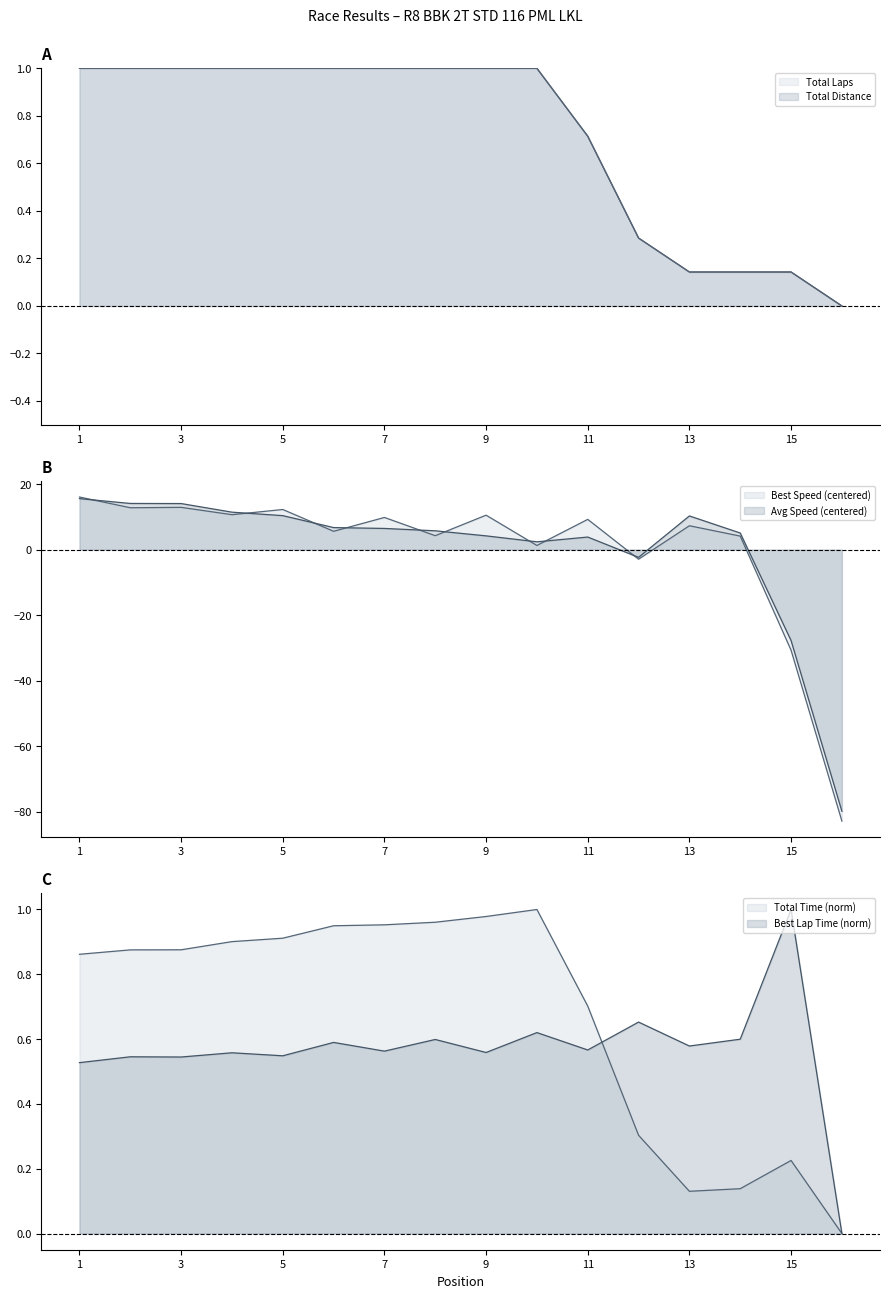

Is the value of Best Speed at 16 greater than the value of Best Lap time at 8?

No